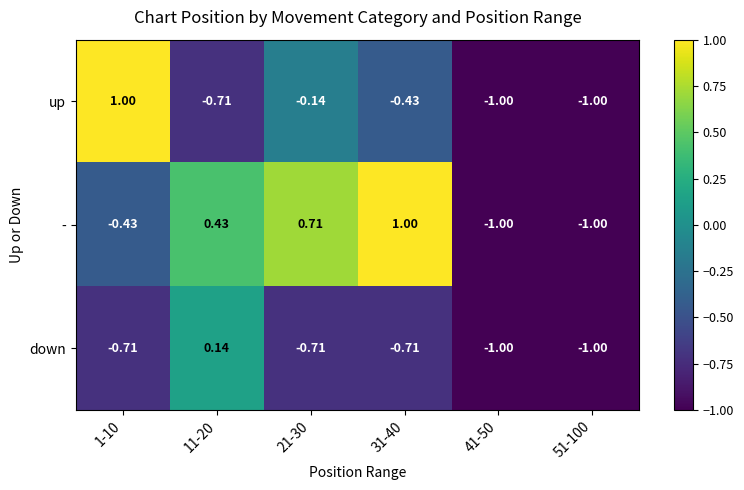

Rank the series by their average value, from highest to lowest.

-, up, down